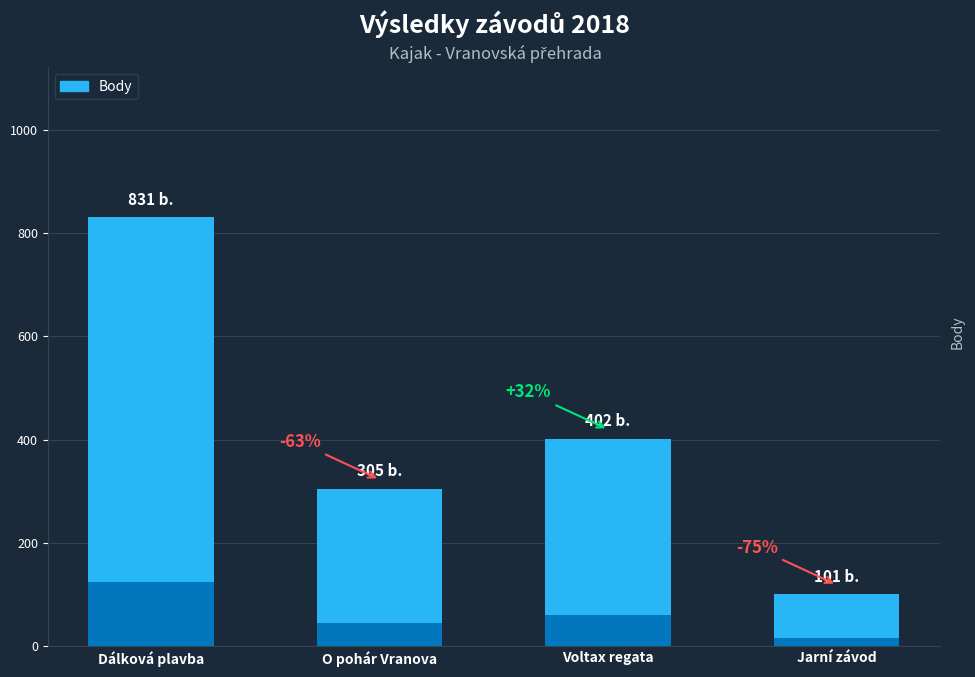

Which label corresponds to the largest value in the chart?

Dálková plavba